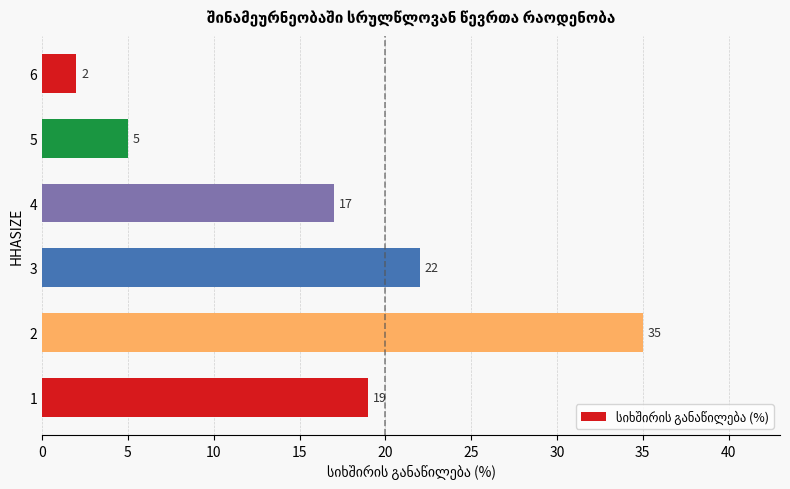

Which category has the highest value across all series?

2